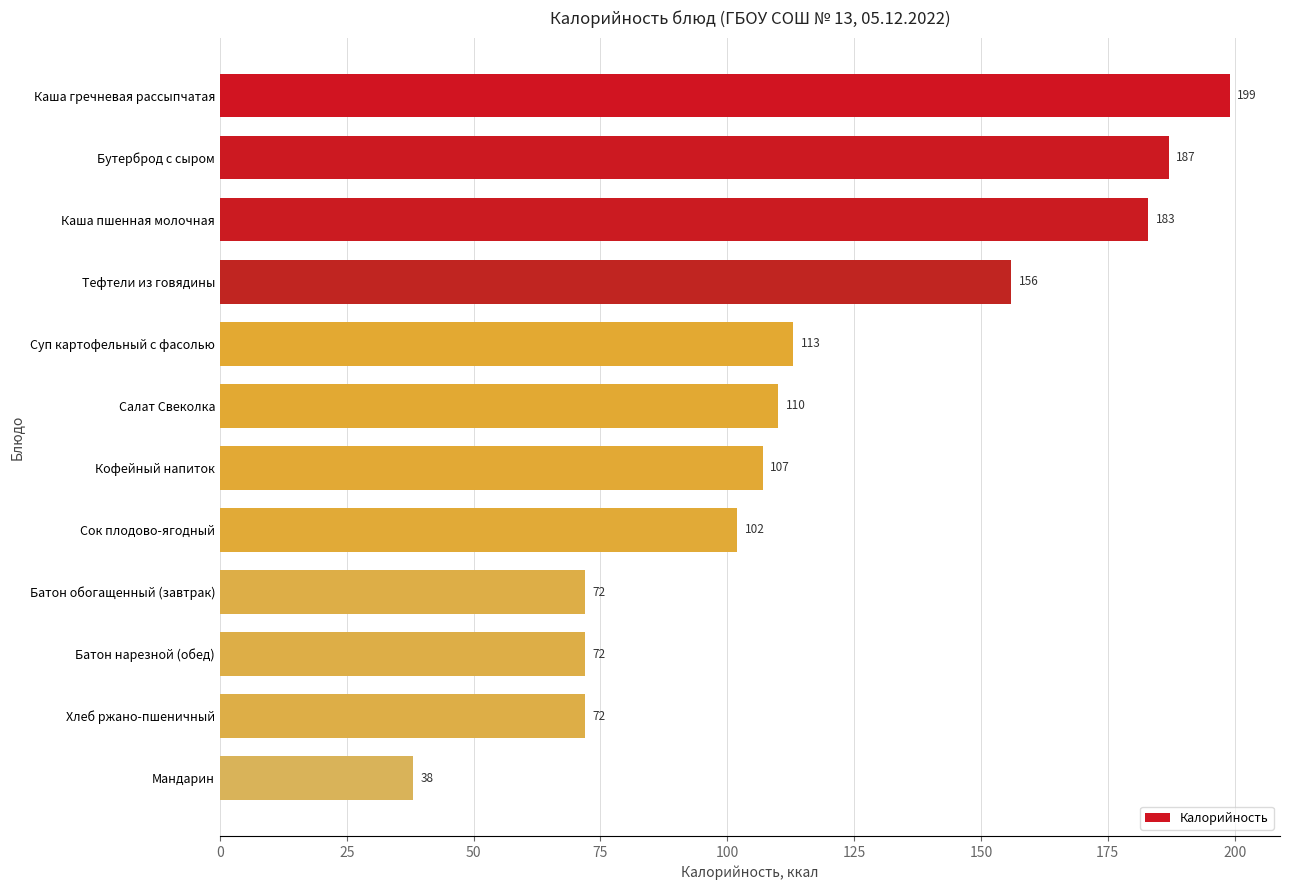

What is the difference between the values at Батон нарезной (обед) and Бутерброд с сыром?

115